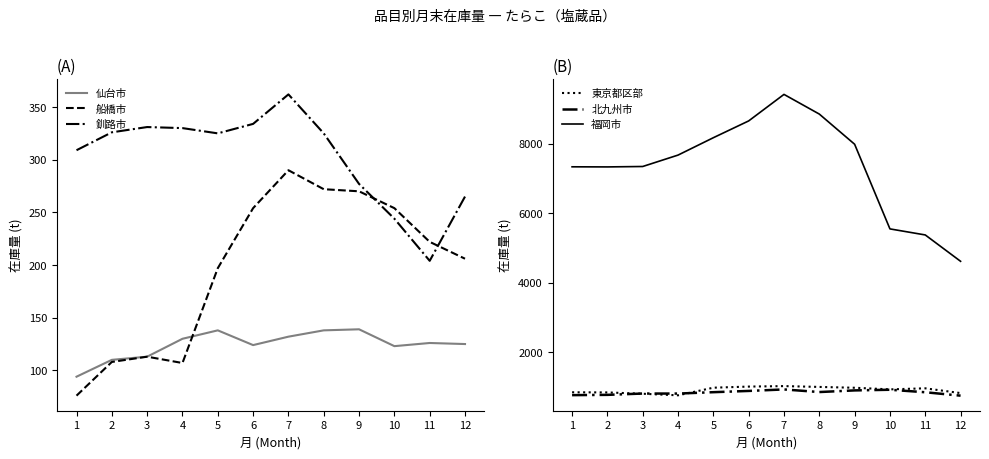

Which category has the lowest value in the 釧路市 series?

11